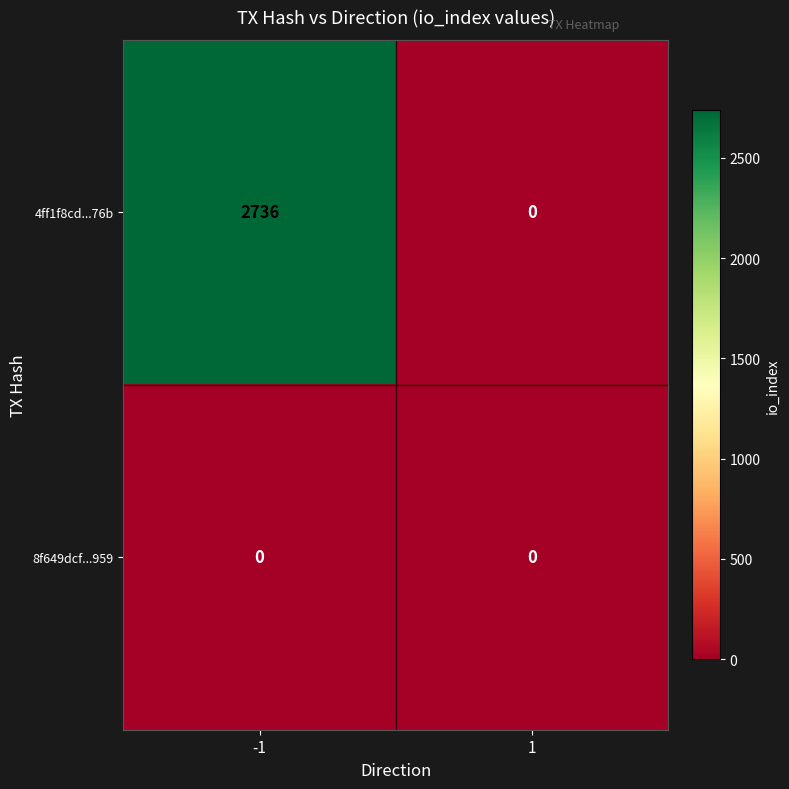

Which series has the widest spread of values?

4ff1f8cd...76b